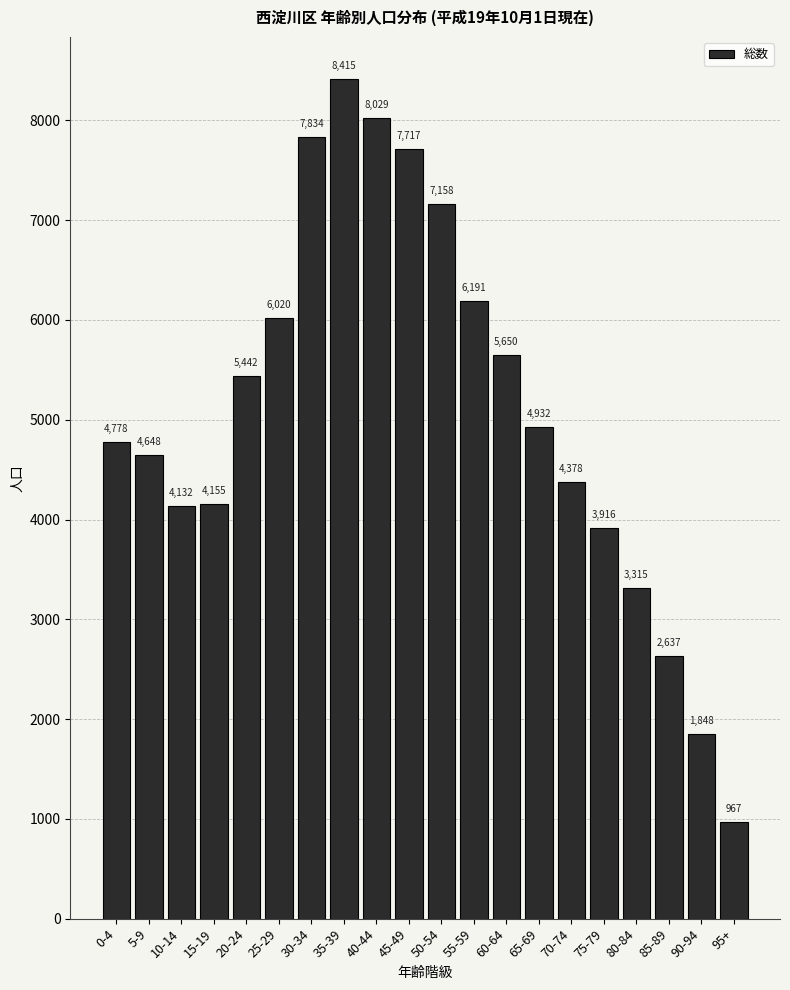

Reading left to right, extract all data points from this chart.

0-4=4778	5-9=4648	10-14=4132	15-19=4155	20-24=5442	25-29=6020	30-34=7834	35-39=8415	40-44=8029	45-49=7717	50-54=7158	55-59=6191	60-64=5650	65-69=4932	70-74=4378	75-79=3916	80-84=3315	85-89=2637	90-94=1848	95+=967